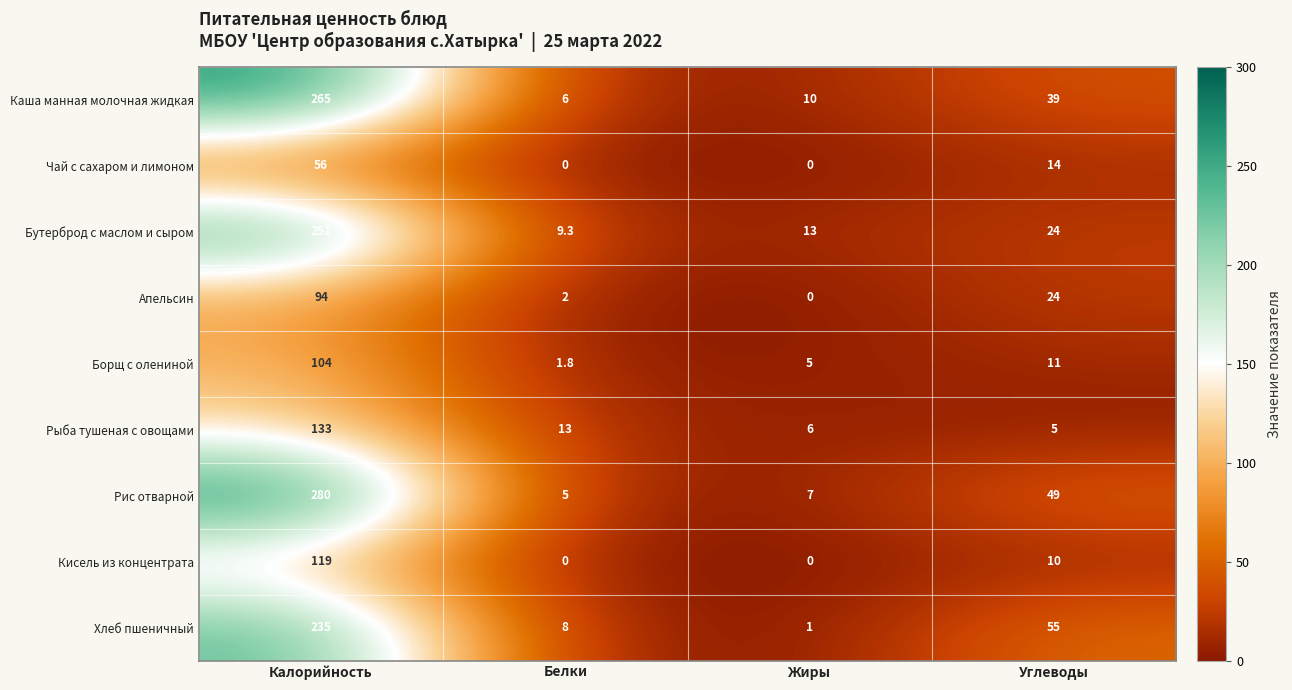

What value does the Каша манная молочная жидкая series have at Жиры?

10.0